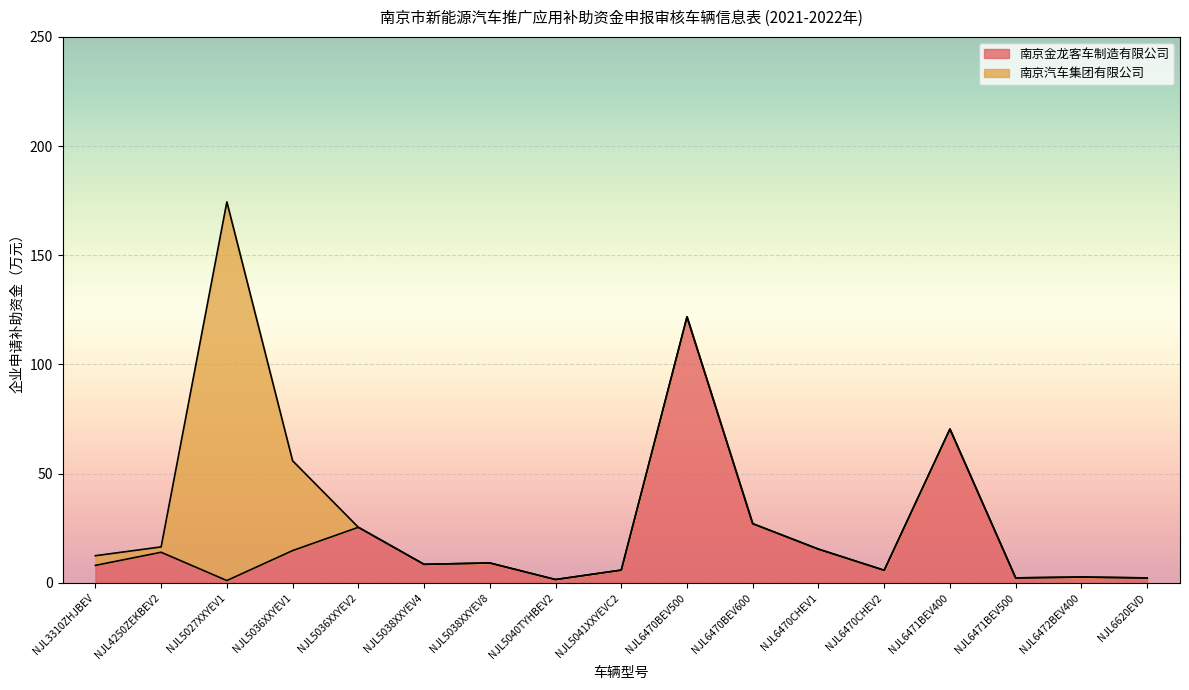

How many categories are shown in the chart?

17